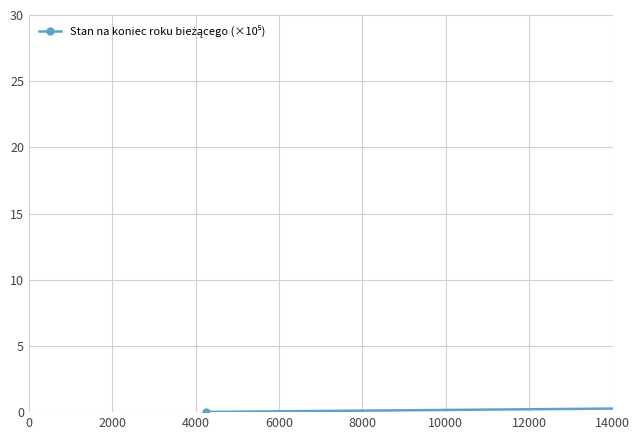

How many values are below 2?

2